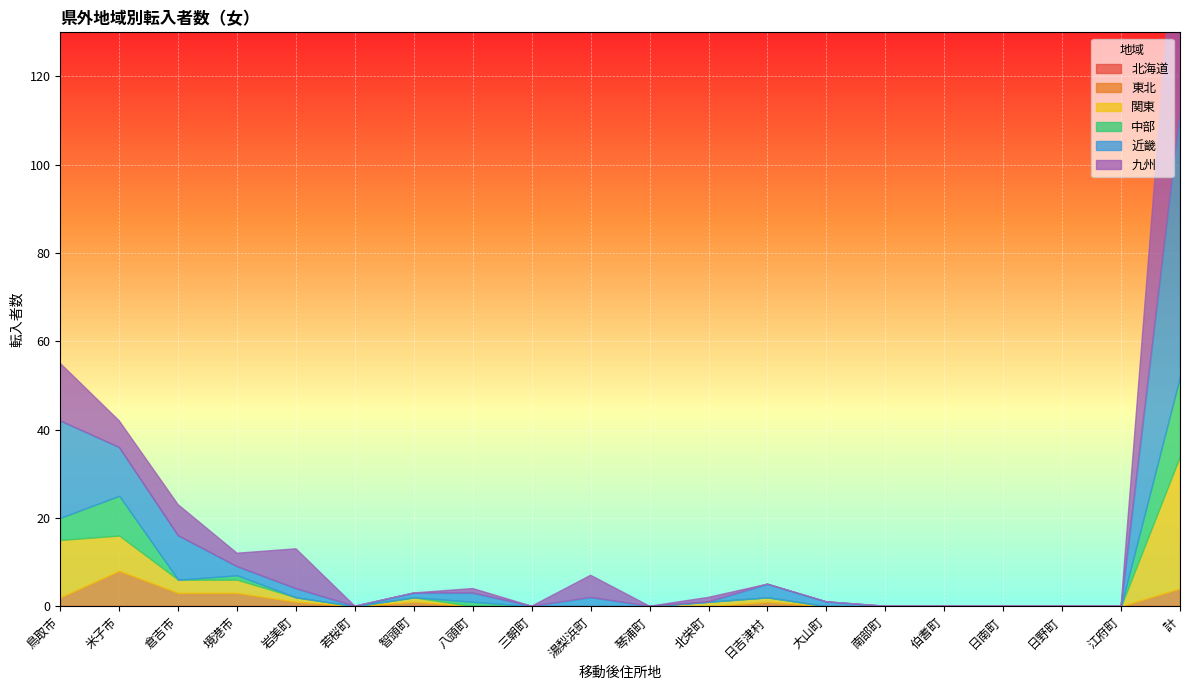

What are all the series names shown in the legend?

北海道, 東北, 関東, 中部, 近畿, 九州